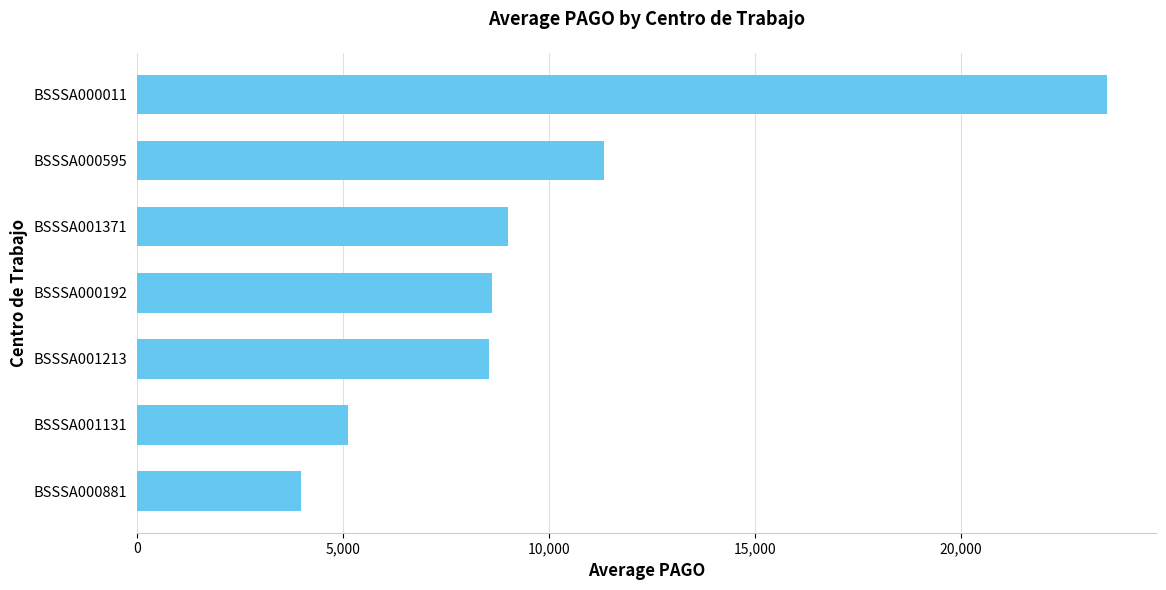

How many values are below 8607?

3